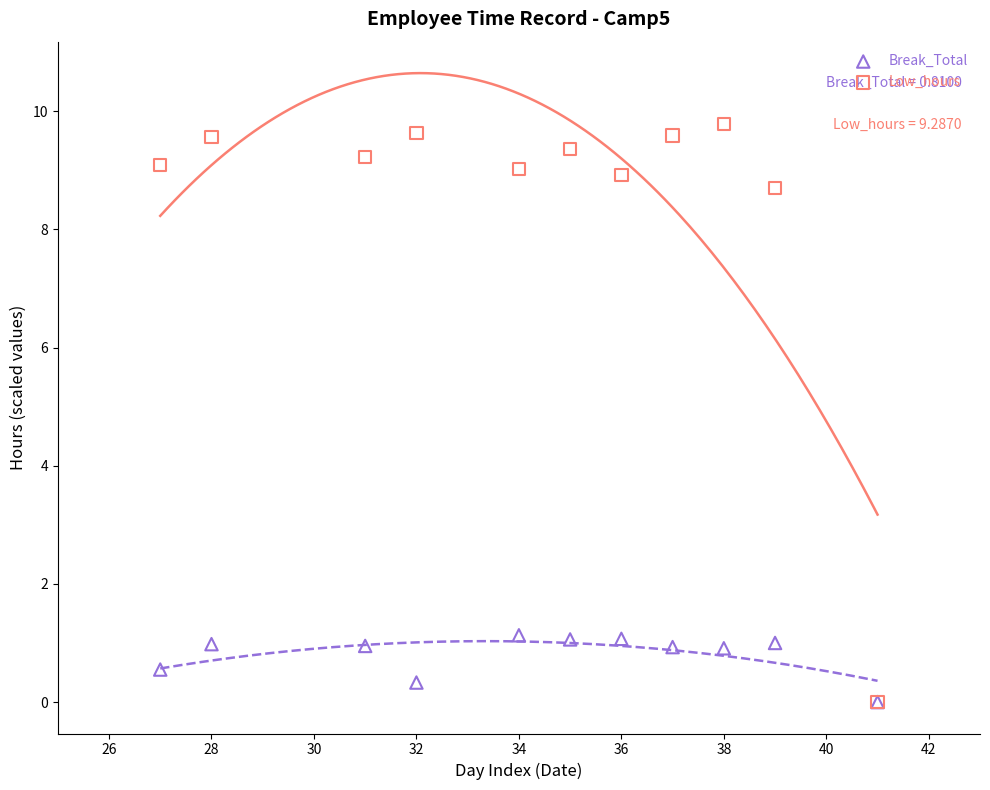

What are all the series names shown in the legend?

Break_Total, Low_hours